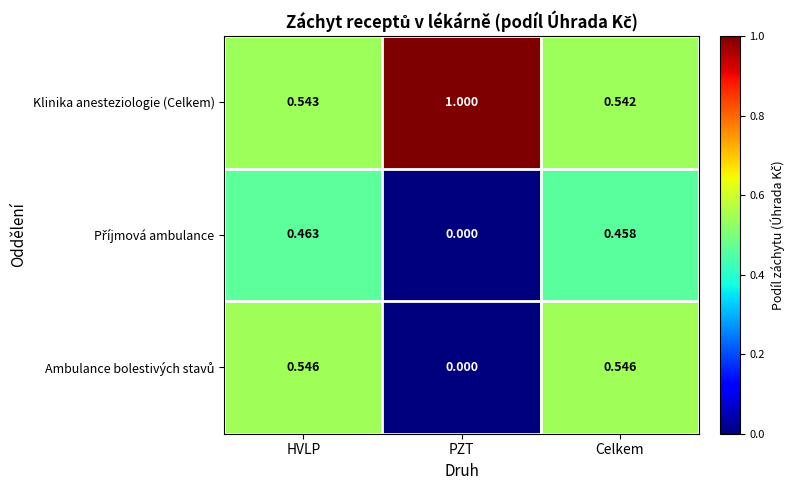

At which category is the sum across all series the highest?

HVLP